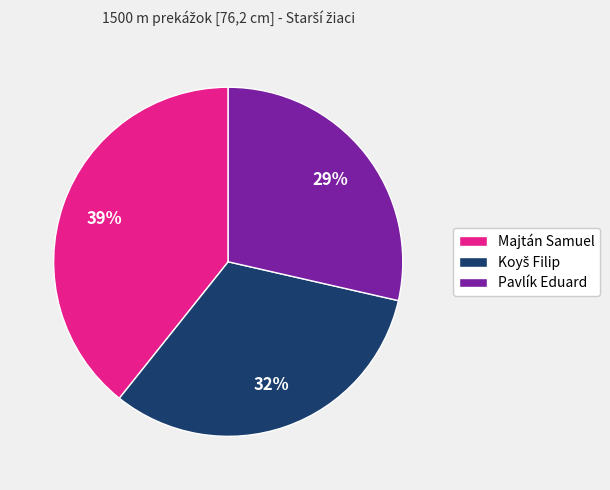

Does any single category account for the majority?

No